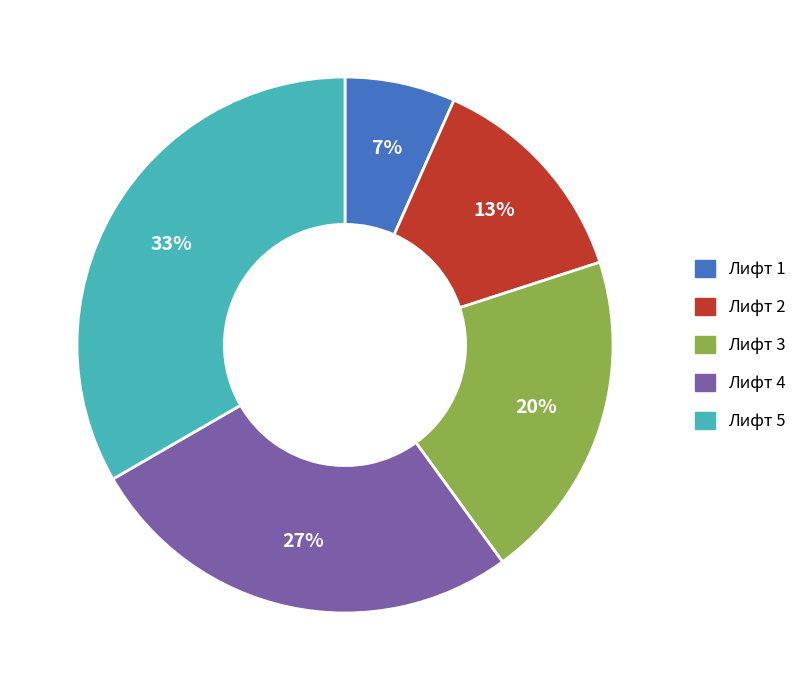

Is it true that Лифт 2 is 13% of the pie?

True